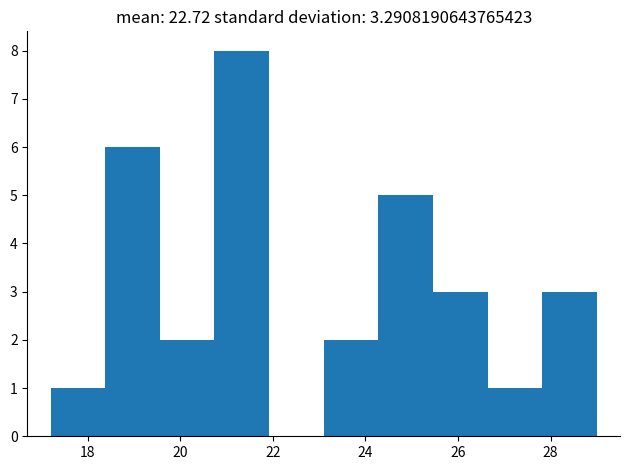

Reading left to right, list every bar in this chart as the range it spans on the x-axis followed by its height. Neither the bar edges nor the heights are printed on the chart, so give them approximately, as read against the axes.

17.20 to 18.38: 1
18.38 to 19.56: 6
19.56 to 20.74: 2
20.74 to 21.92: 8
21.92 to 23.10: 0
23.10 to 24.28: 2
24.28 to 25.46: 5
25.46 to 26.64: 3
26.64 to 27.82: 1
27.82 to 29.00: 3